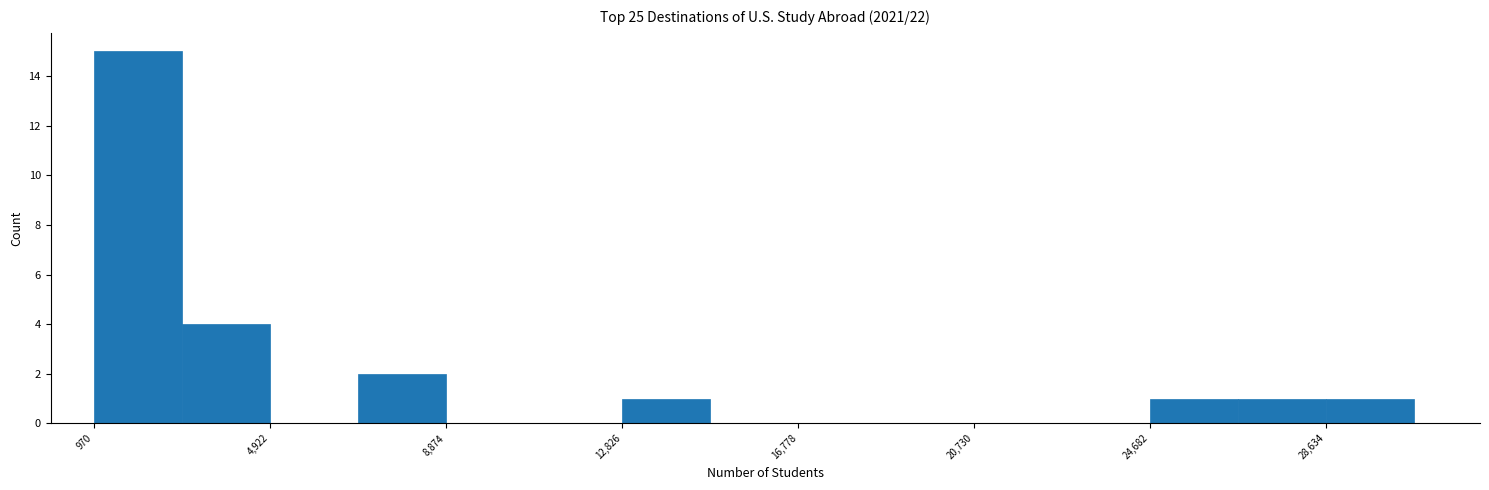

Read against the x-axis, roughly where is the centre of the tallest bar?

2000